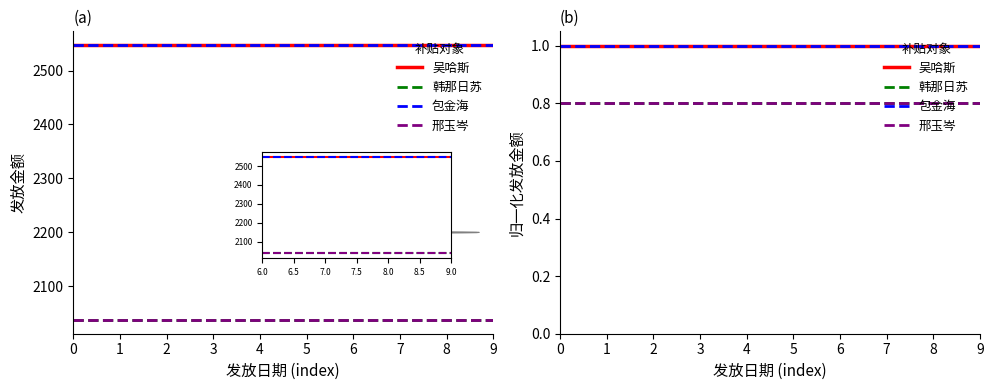

Reading left to right, extract all data points from this chart.

吴哈斯: 1.0	1.0	1.0	1.0	1.0	1.0	1.0	1.0	1.0	1.0
韩那日苏: 0.8	0.8	0.8	0.8	0.8	0.8	0.8	0.8	0.8	0.8
包金海: 1.0	1.0	1.0	1.0	1.0	1.0	1.0	1.0	1.0	1.0
邢玉岑: 0.8	0.8	0.8	0.8	0.8	0.8	0.8	0.8	0.8	0.8